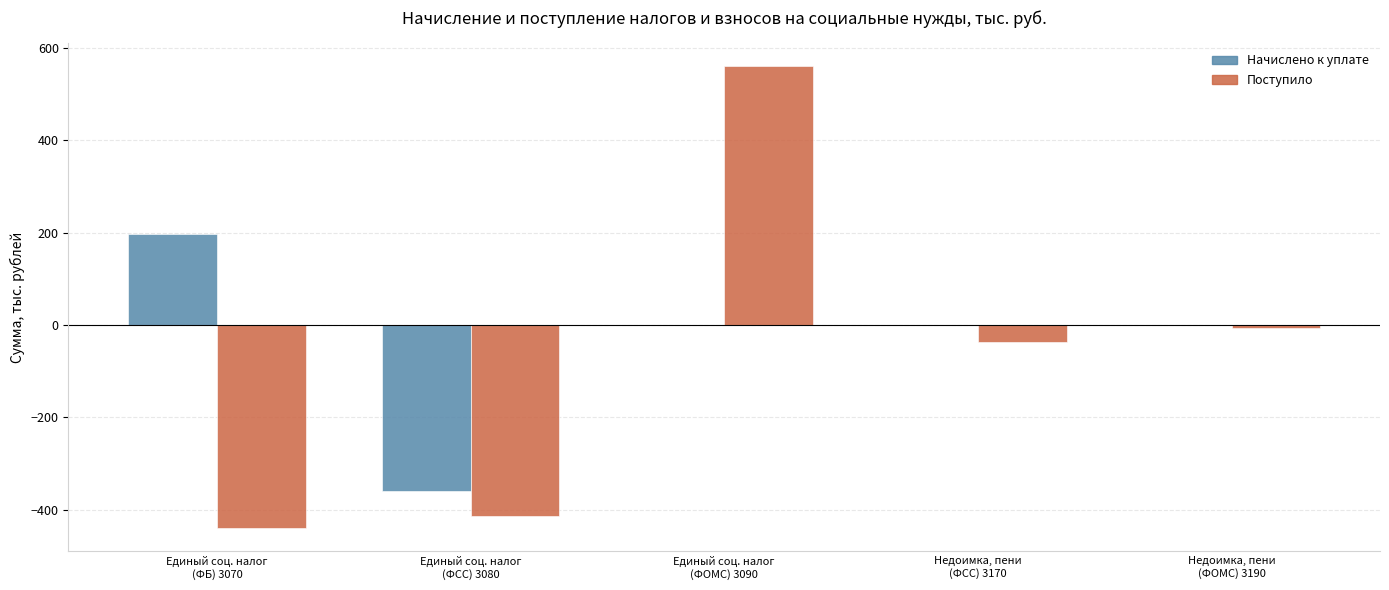

How many groups of bars are there?

5